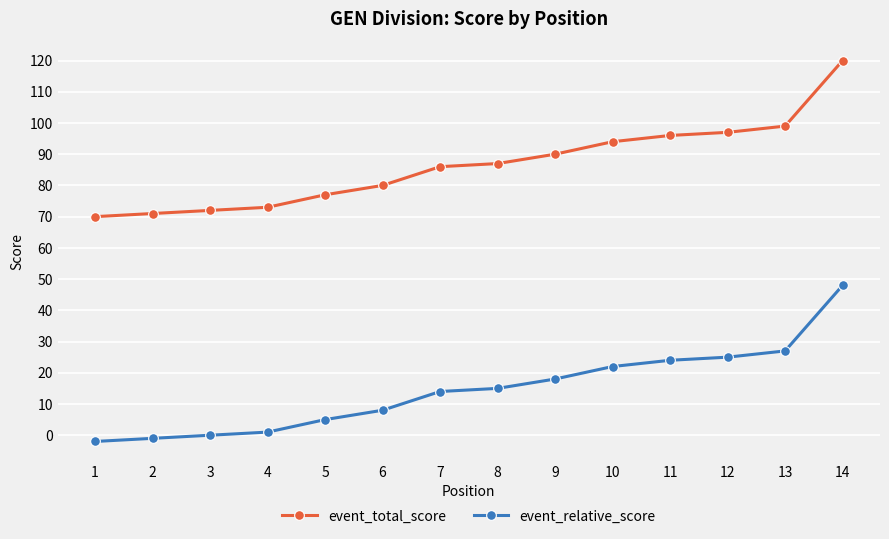

List the series in order of their overall mean, highest first.

event_total_score, event_relative_score